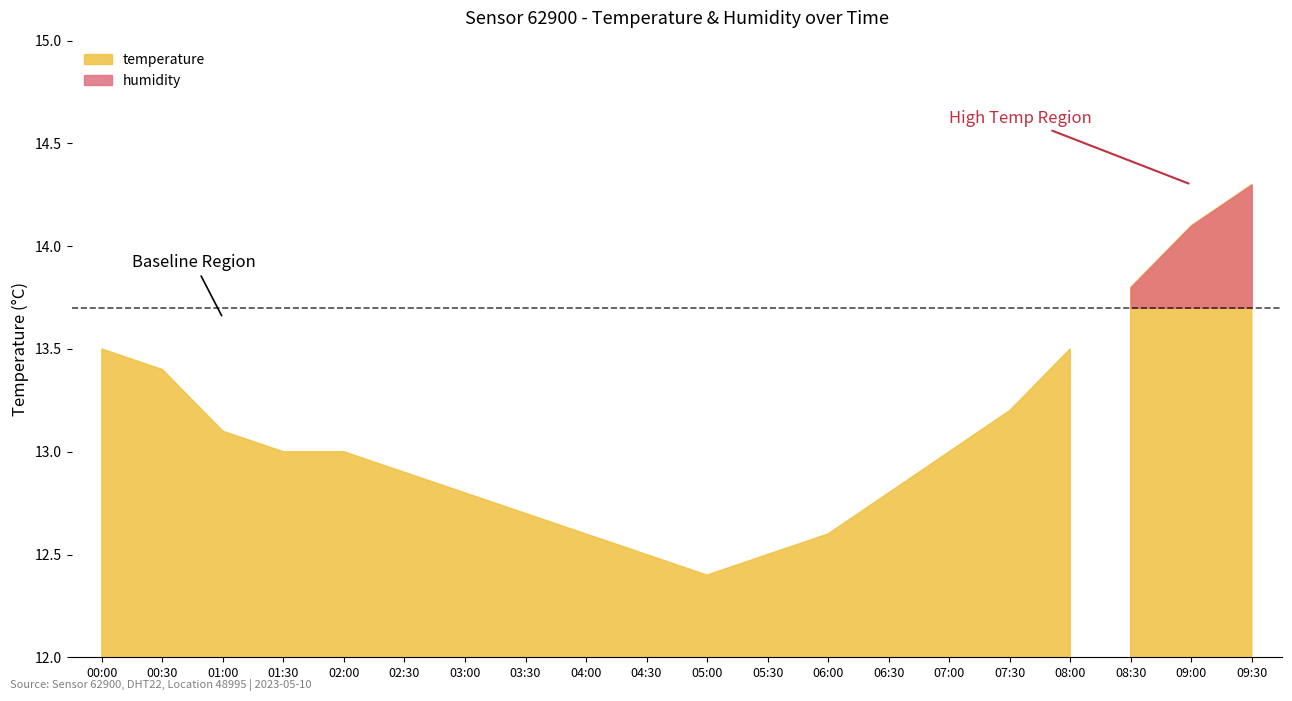

How many categories are shown in the chart?

20